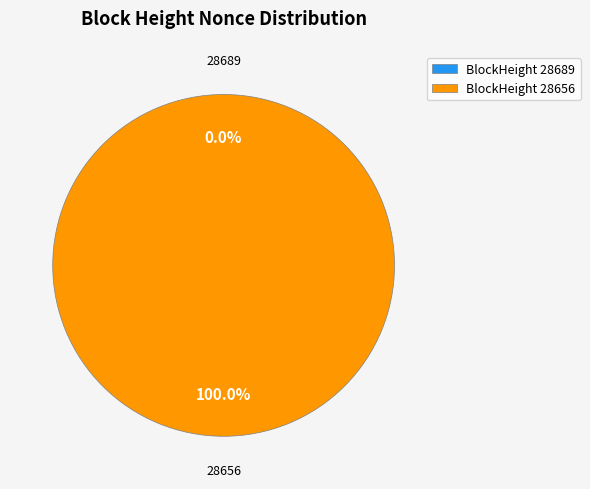

True or false: 28689 accounts for 0% of the total.

True